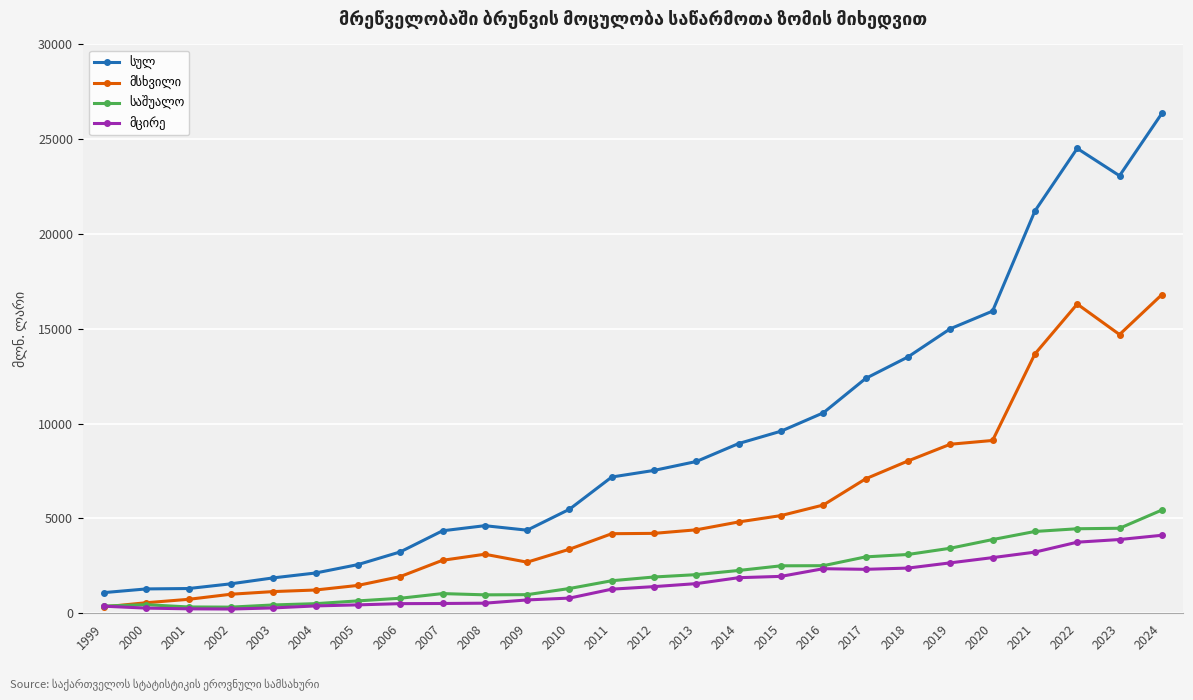

What is the spread (max minus min) of values at 2000?

1012.0